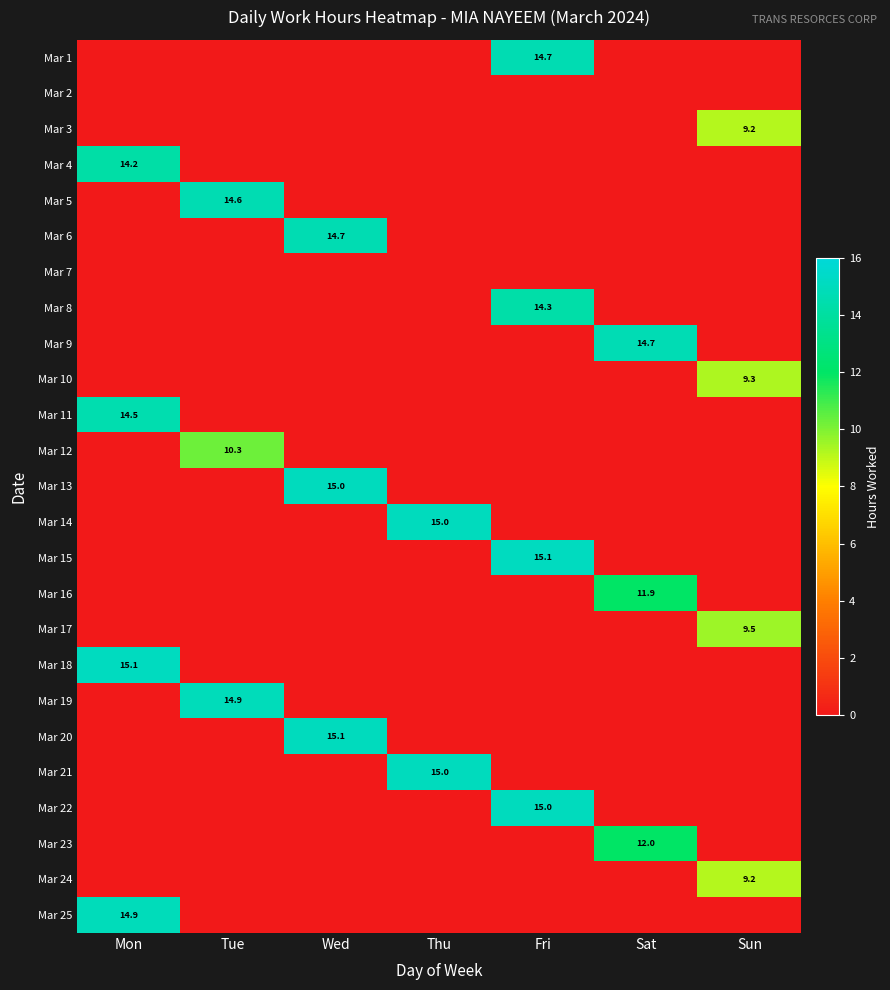

Which category has the highest value across all series?

Mon